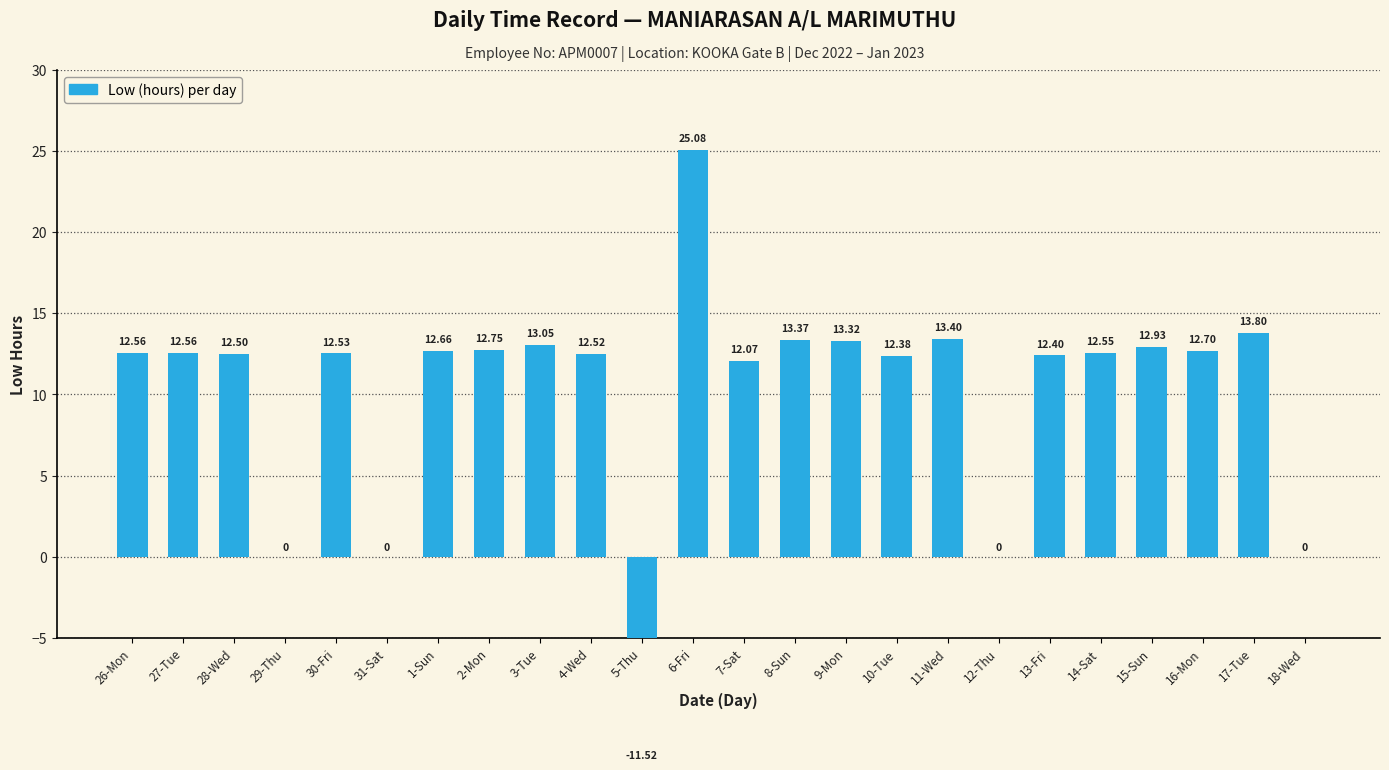

How many positive values are there?

19